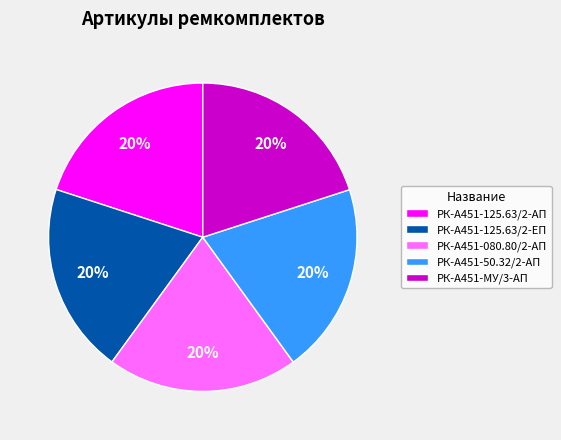

To the nearest percent, what percentage of the pie is РК-А451-МУ/3-АП?

20%